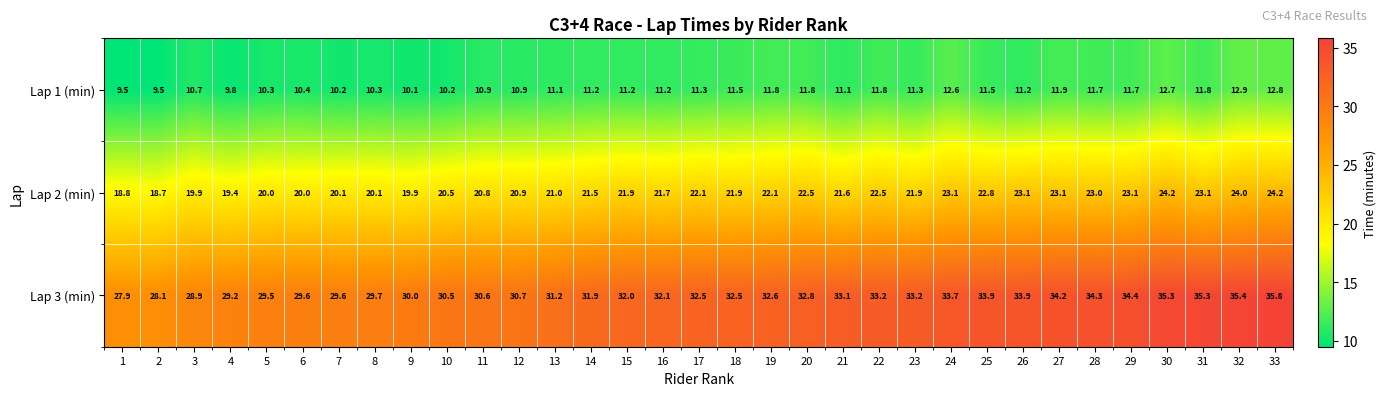

Which series has the widest spread of values?

Lap 3 (min)